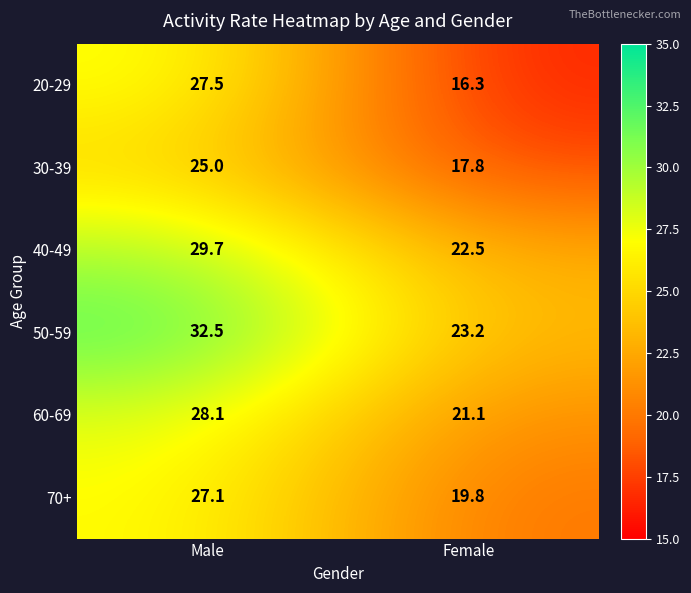

What is the sum of the 60-69 values at Male and Female?

49.2